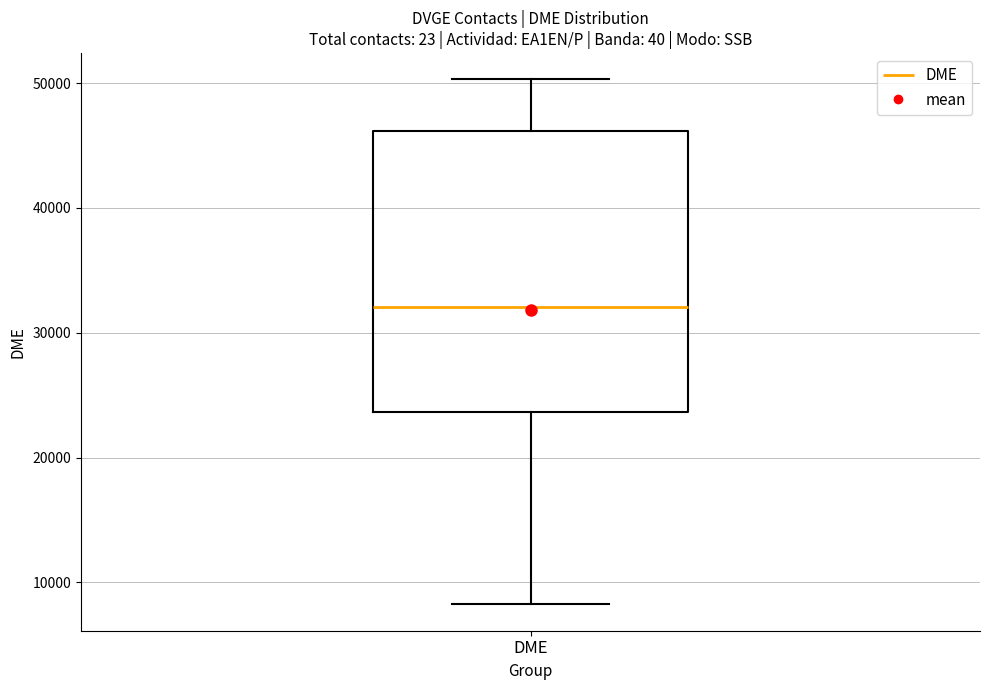

Where is the lower edge of the box for DME on the y-axis? The values are not printed on the chart, so give them approximately, as read against the axis.

24000